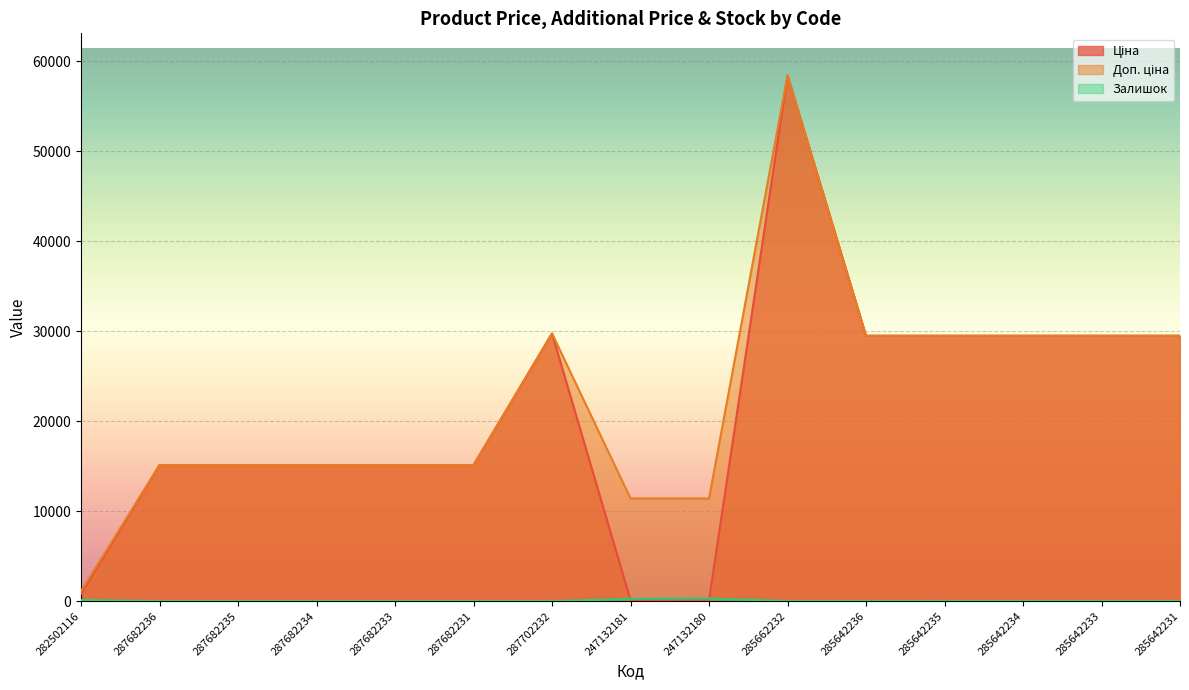

Which series has the largest total across all categories?

Доп. ціна